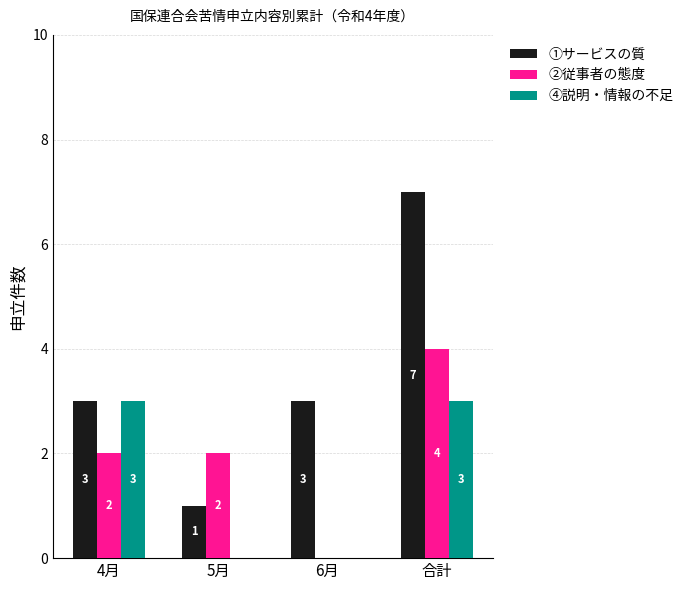

What is the total value across all series at 合計?

14